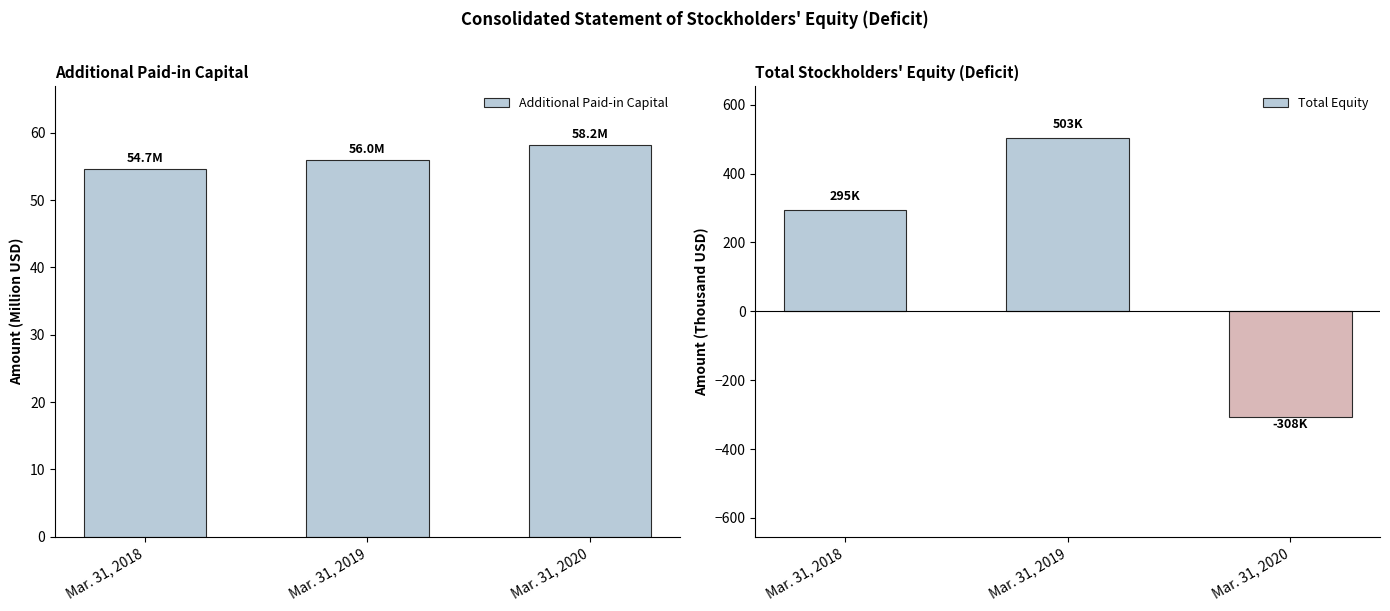

What is the sum of all Additional Paid-in Capital values?

168.9